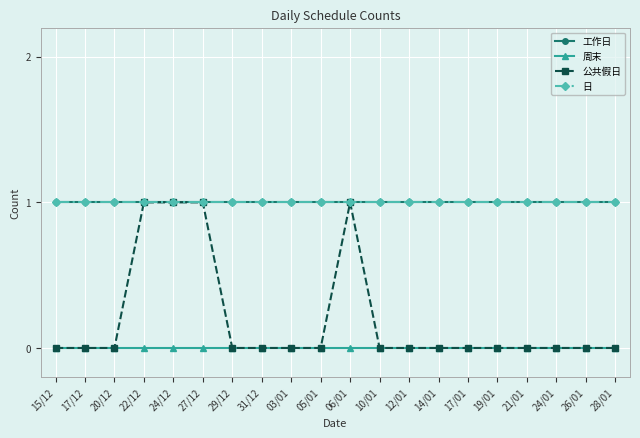

What is the label of the 4th point from the left?

22/12